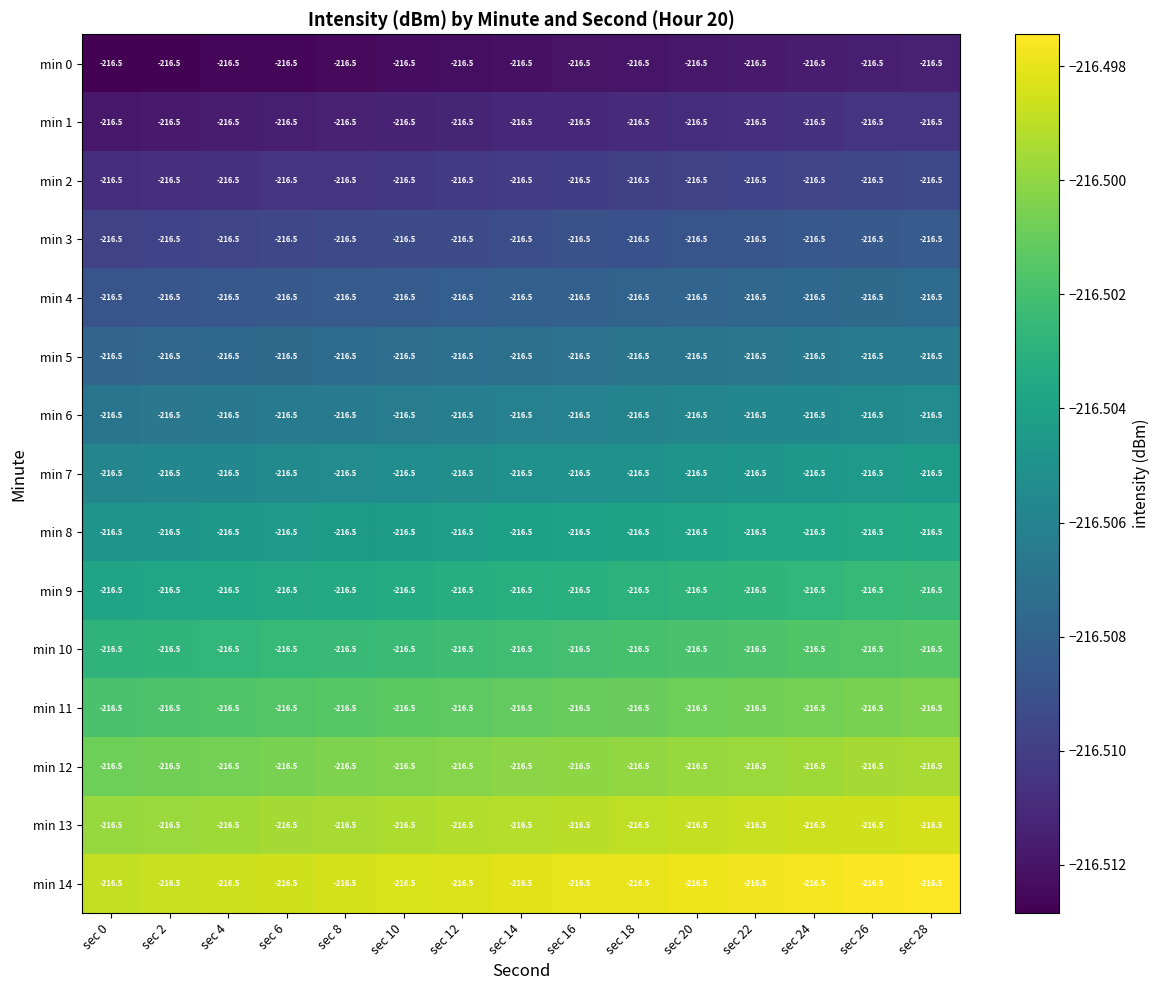

The value of min 10 at sec 8 is -322.5. True or false?

False